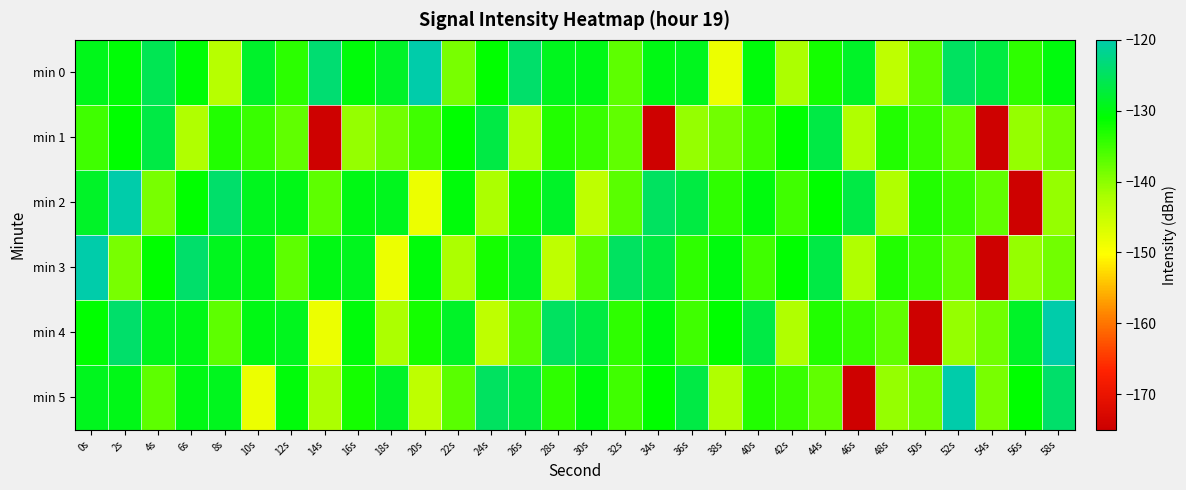

List the series in order of their peak value, lowest first.

min 1, min 0, min 2, min 3, min 4, min 5